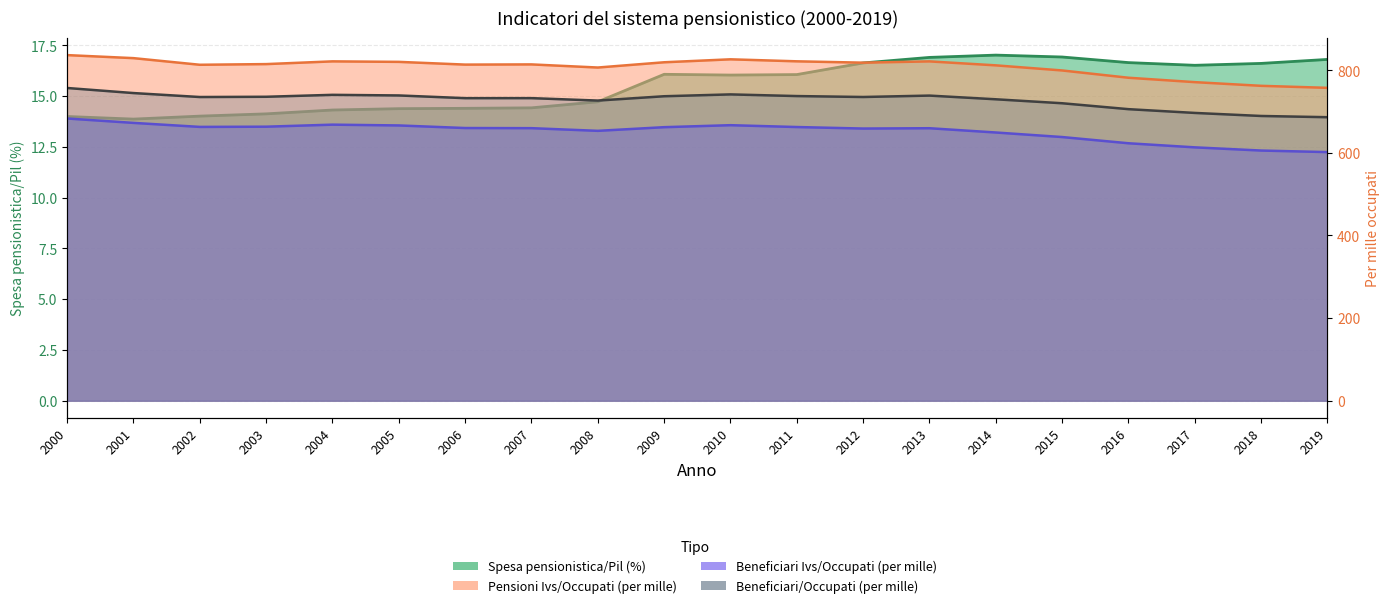

Which has a higher value, 2015 or 2006?

2015